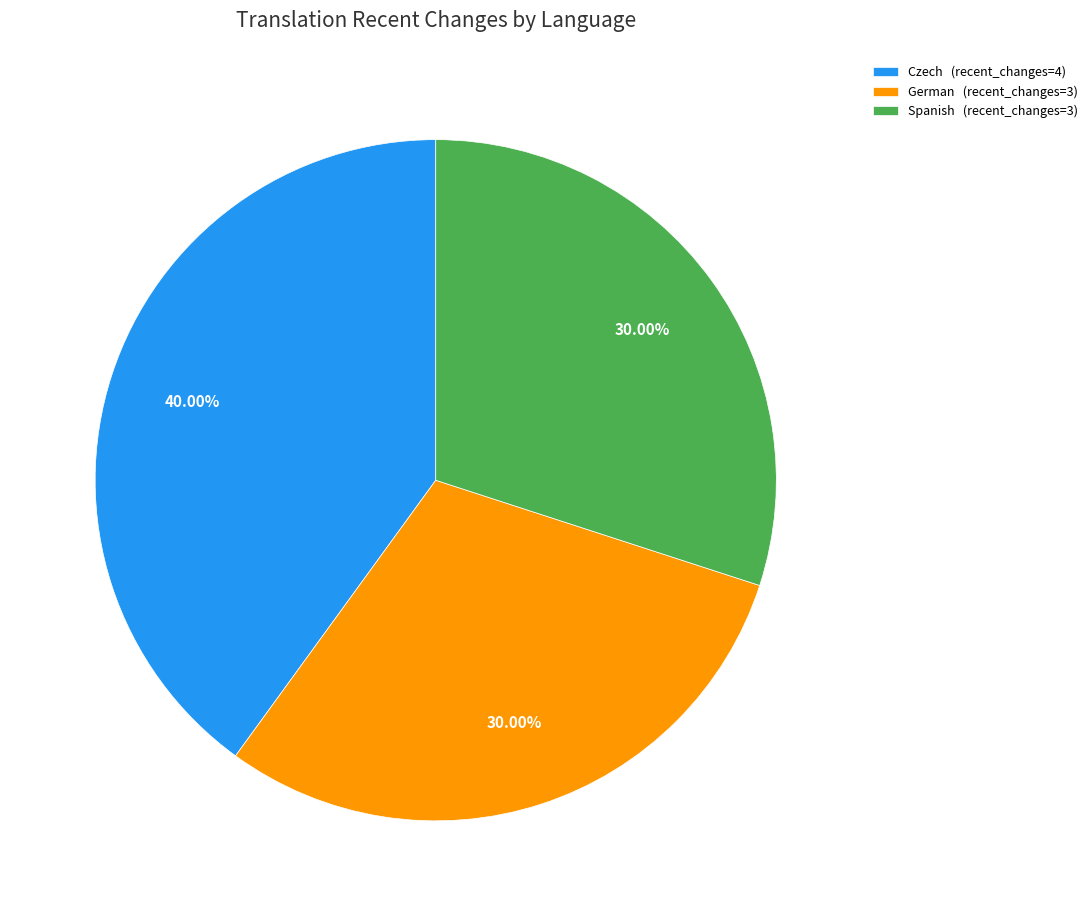

How many slices are in this pie chart?

3